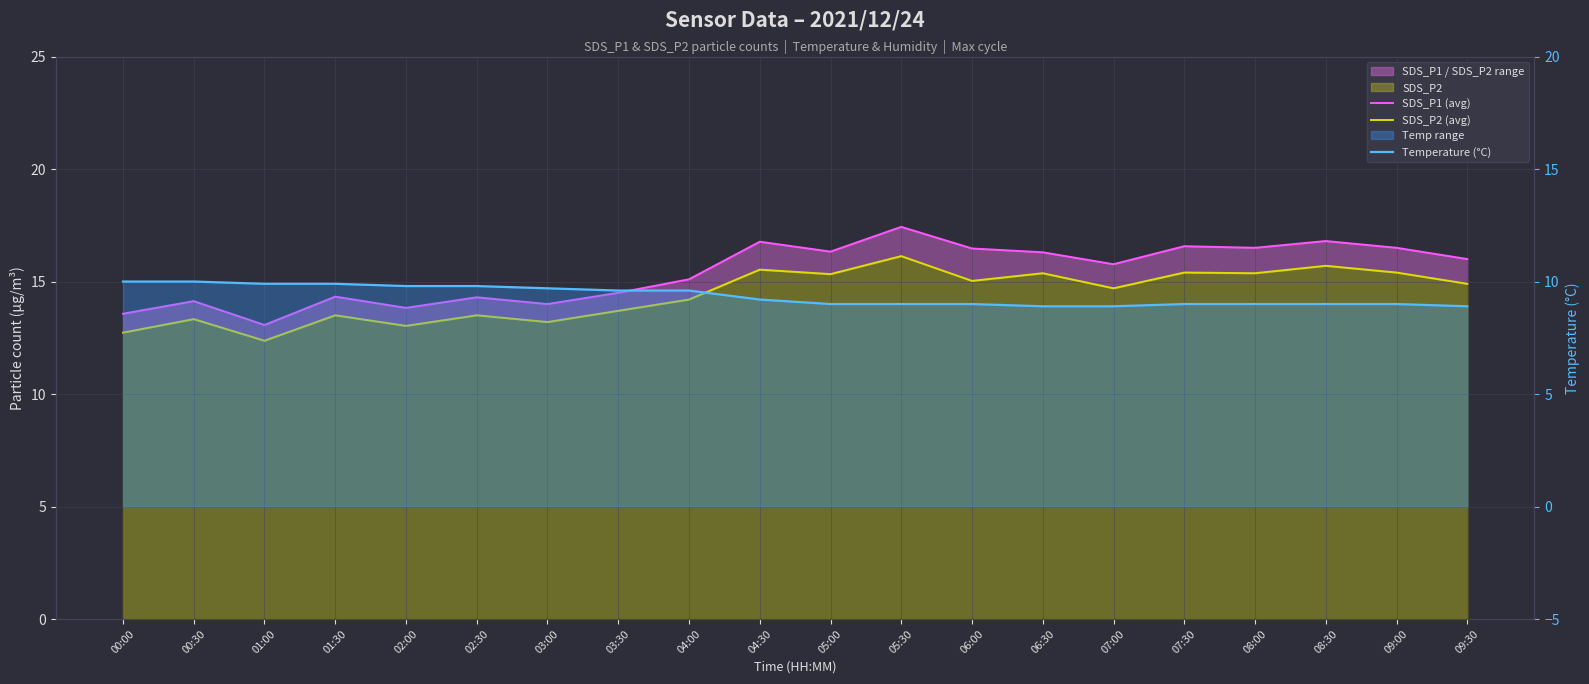

What is the total value across all series at 07:30?

41.0